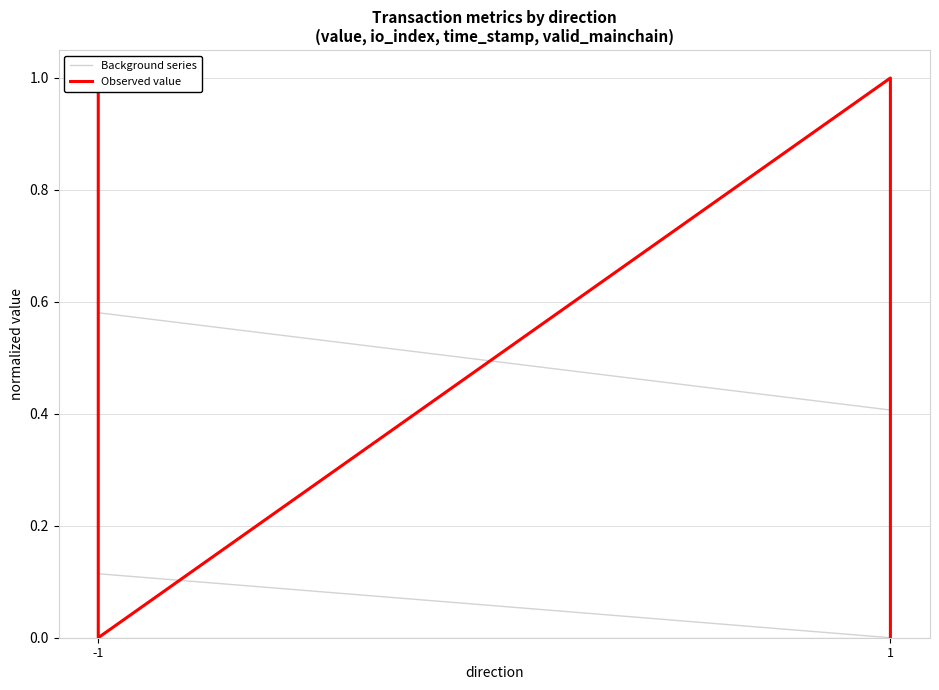

Count the Background series values in the range 0 to 1.

4